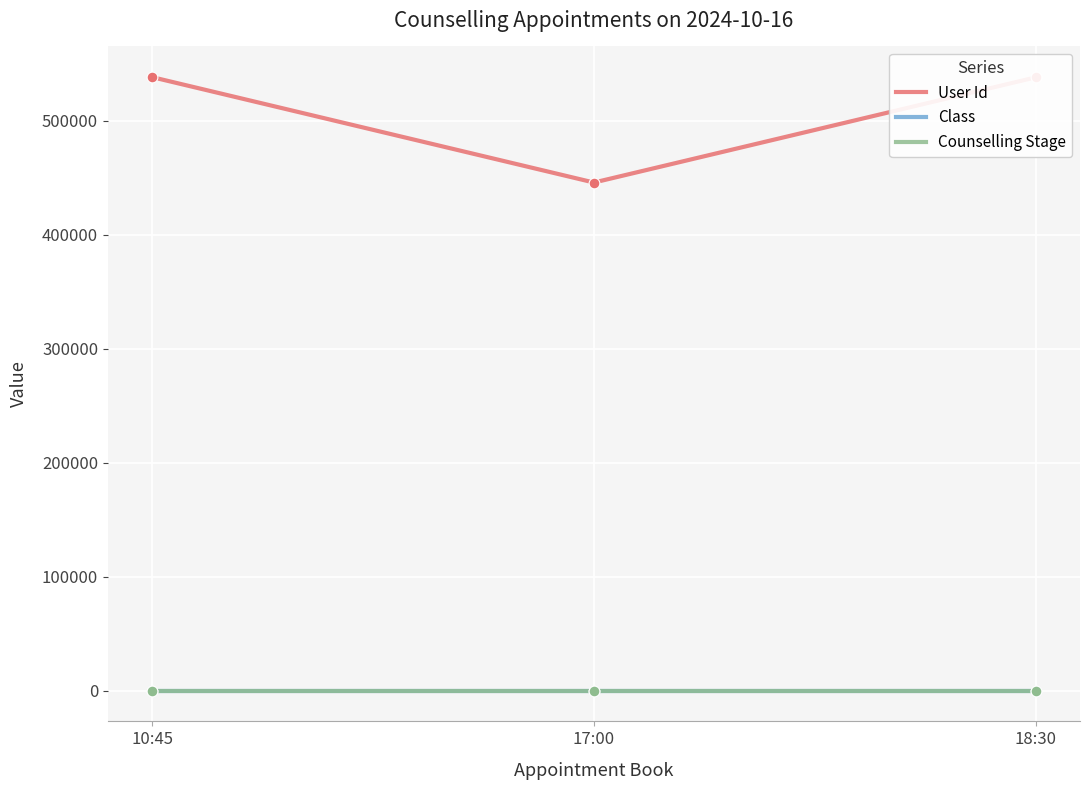

Which series has the widest spread of Y values?

User Id